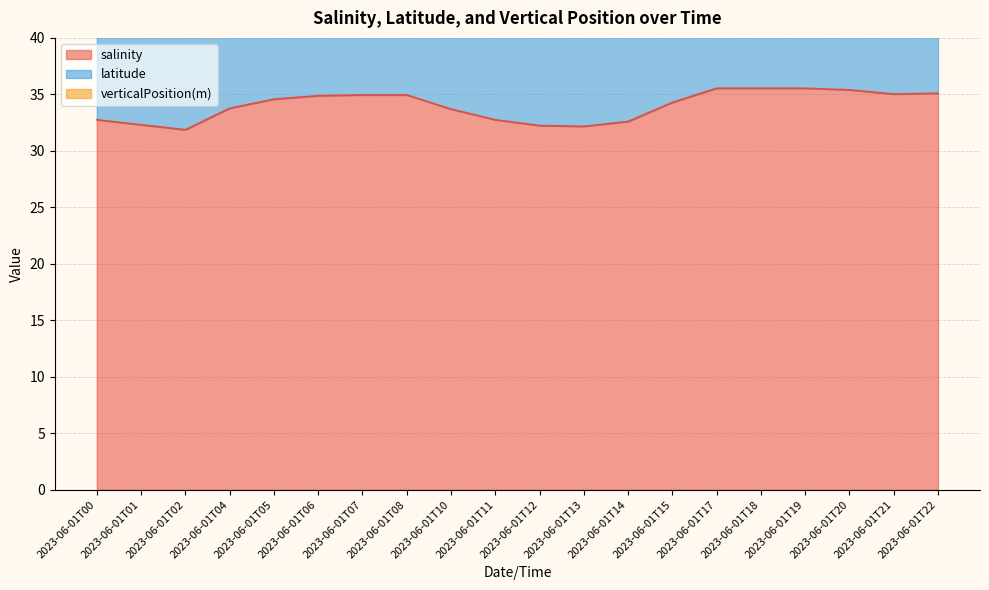

Which series has the widest spread of values?

salinity